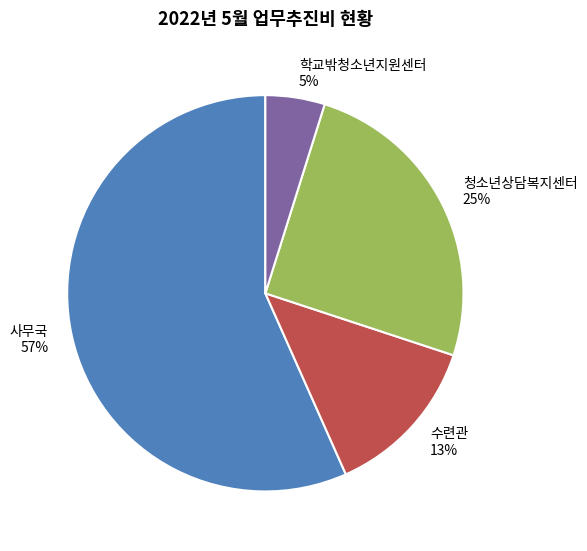

To the nearest percent, what is the difference between the 수련관 and 청소년상담복지센터 slice percentages?

12%